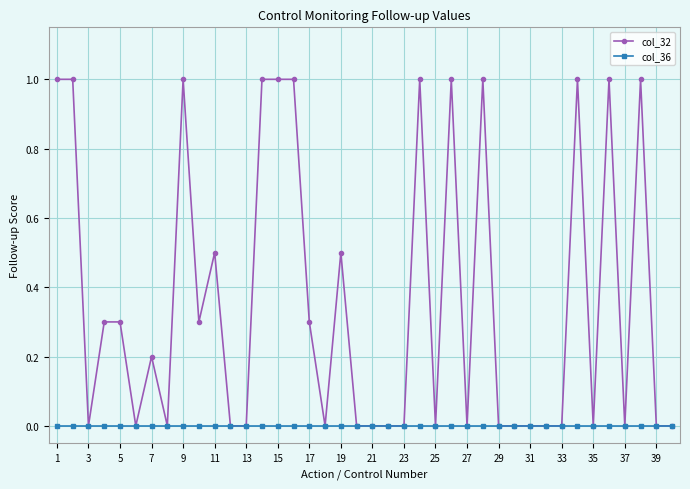

List the series in order of their peak value, highest first.

col_32, col_36